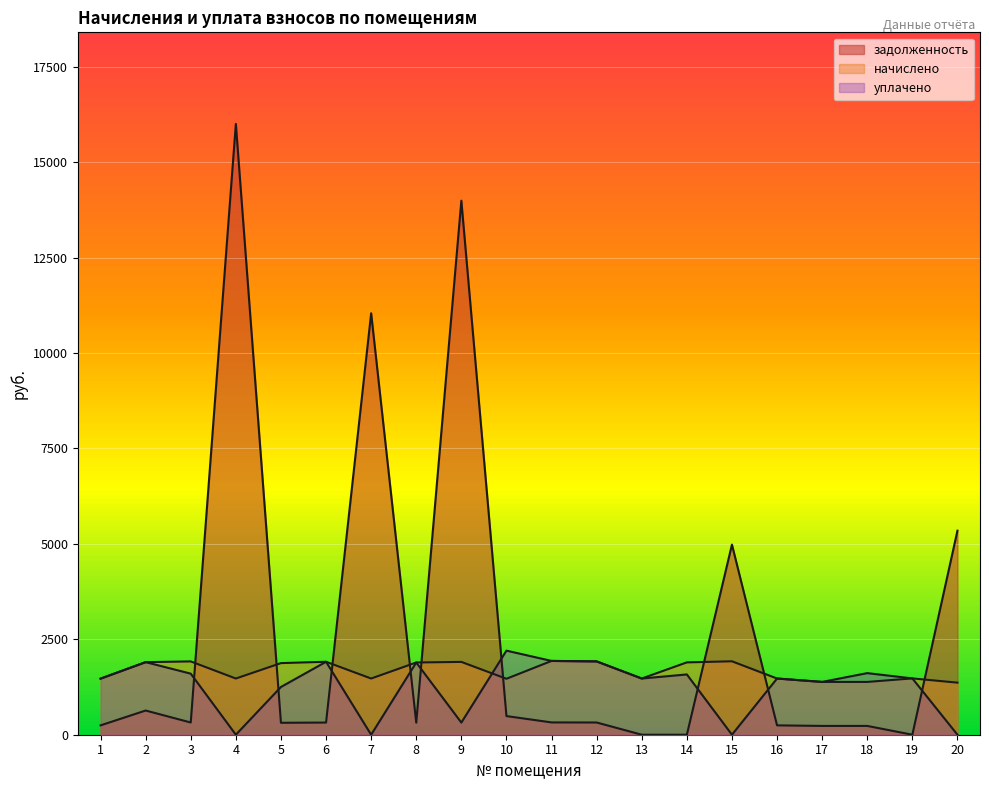

Between 18 and 20, which is larger?

20